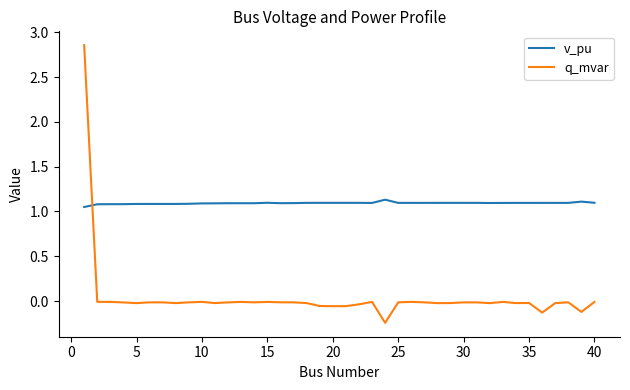

How many v_pu values are between 1 and 2?

40